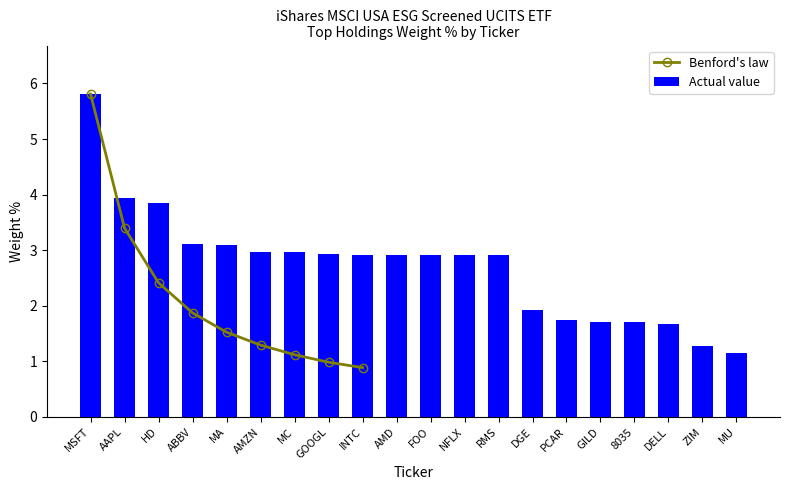

Rank the categories by value from highest to lowest.

MSFT, AAPL, HD, ABBV, MA, AMZN, MC, GOOGL, INTC, AMD, FOO, NFLX, RMS, DGE, PCAR, GILD, 8035, DELL, ZIM, MU